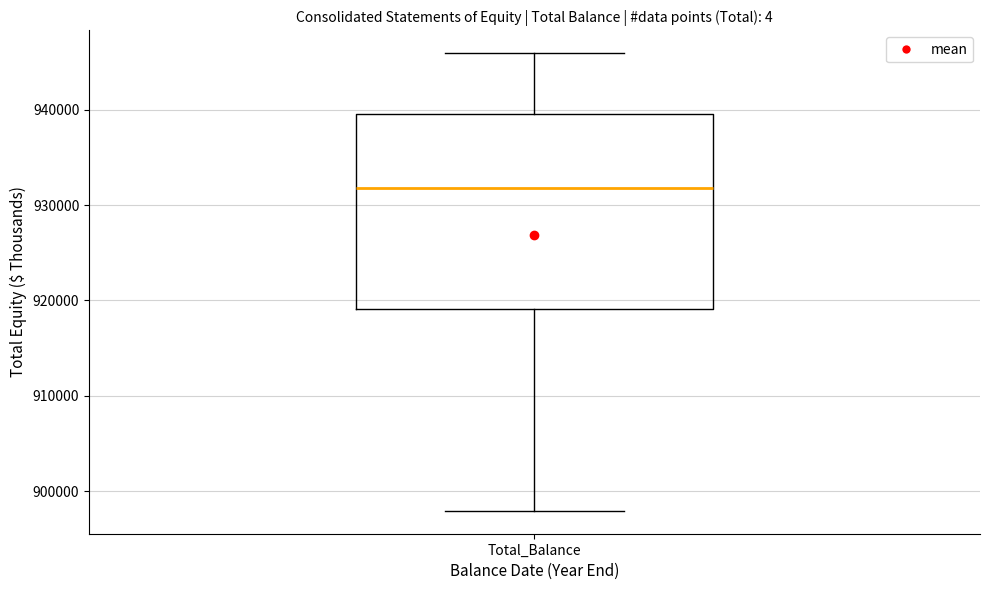

Read this box plot against the y-axis: the position of the median line, the range covered by the box, and the ends of both whiskers. The values are not printed on the chart, so give them approximately, as read against the axis.

median 932000, box 919000 to 940000, whiskers 898000 to 946000